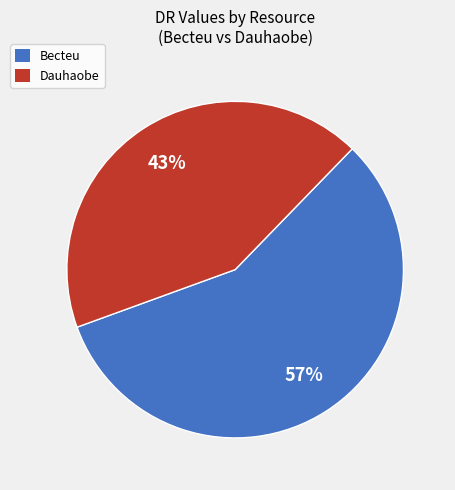

What percentage is the Dauhaobe slice, to the nearest percent?

43%